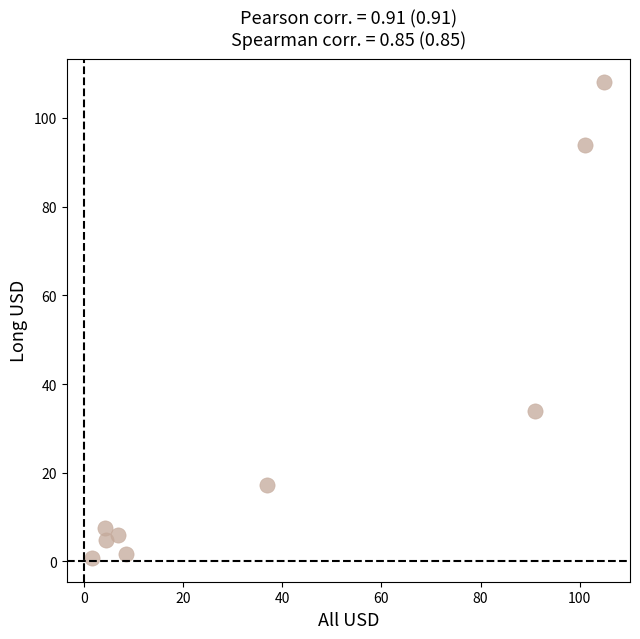

What is the average Y value?

30.5